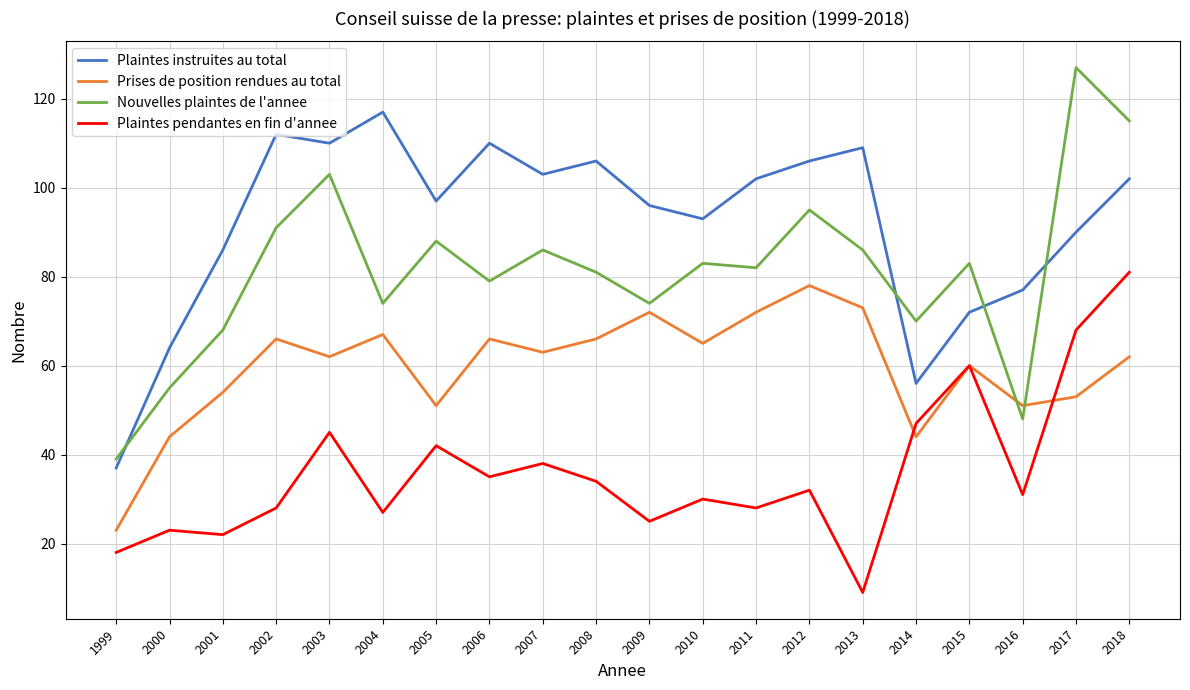

At which category is the sum across all series the highest?

2018